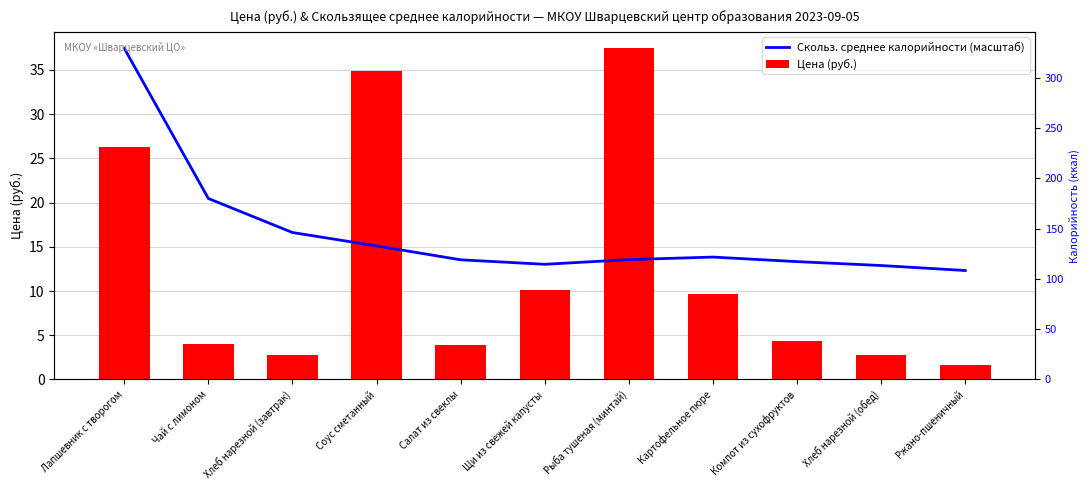

Is the value of Цена (руб.) at Салат из свеклы greater than the value of Скольз. среднее калорийности (масштаб) at Соус сметанный?

No